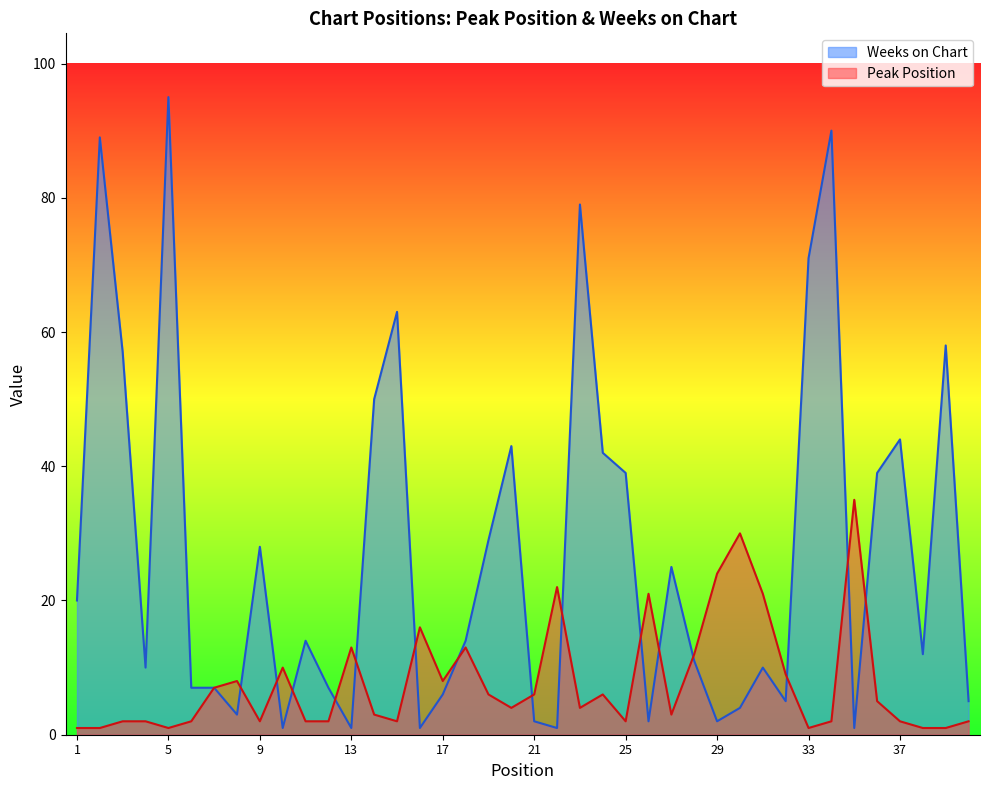

Which category has the highest value across all series?

5